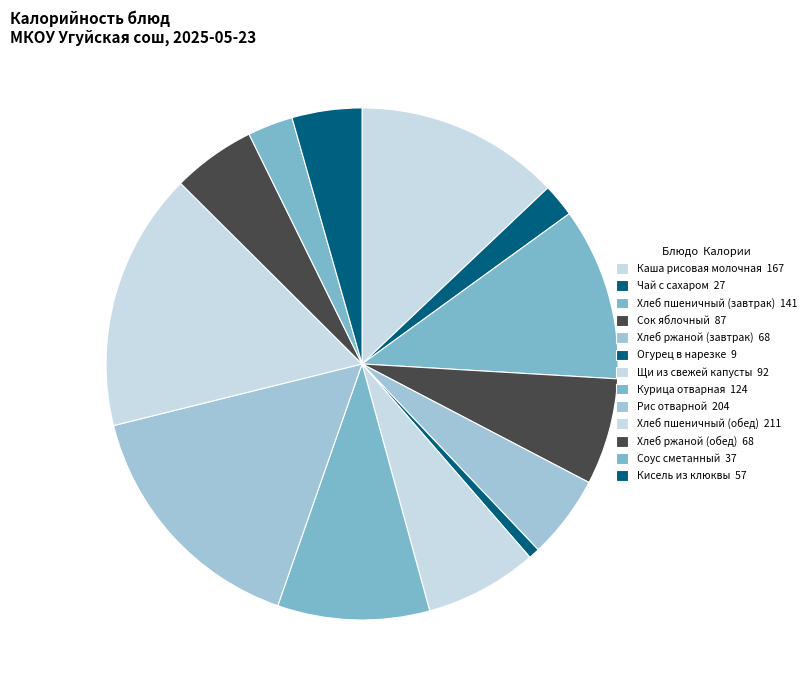

Which slice is the largest?

Хлеб пшеничный (обед)